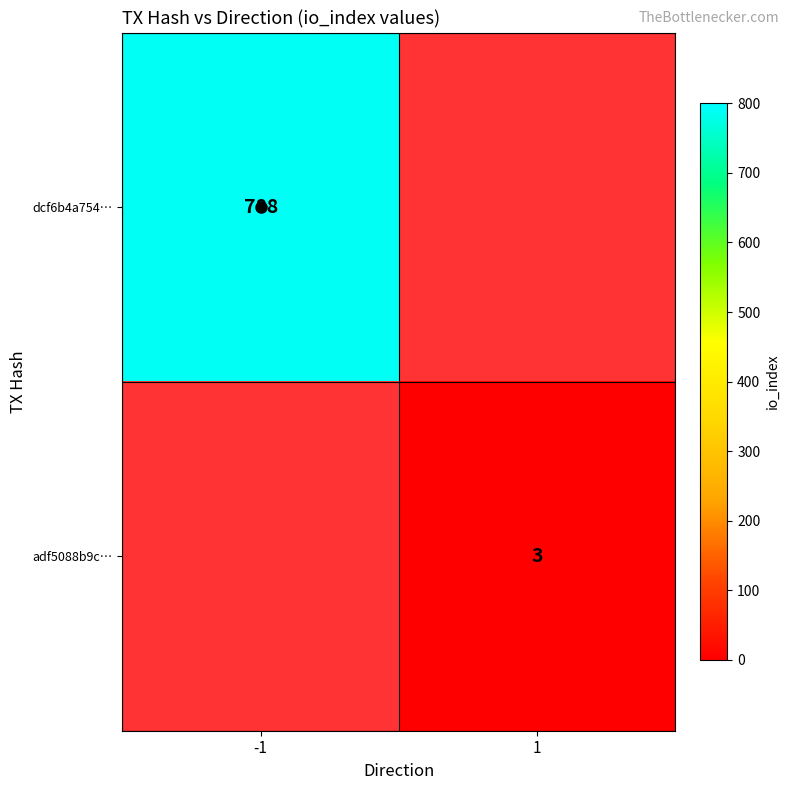

What value does the dcf6b4a754… series have at -1?

788.0